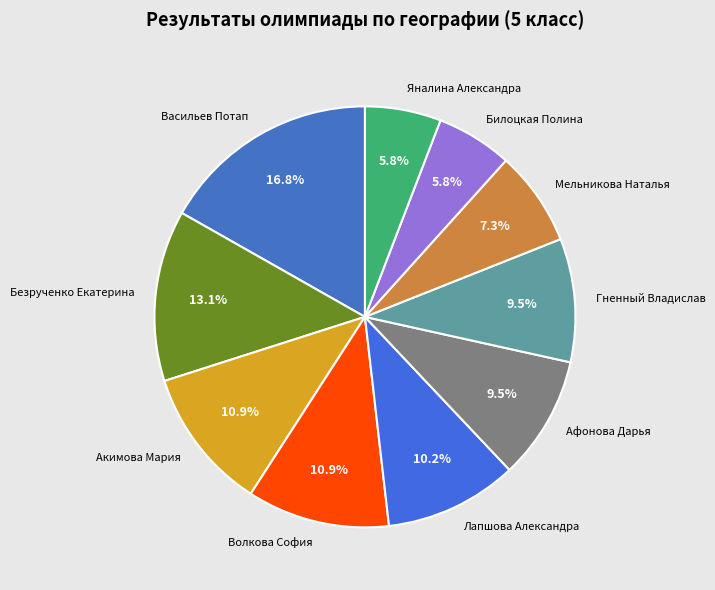

To the nearest percent, what is the combined percentage of Лапшова Александра and Билоцкая Полина?

16%